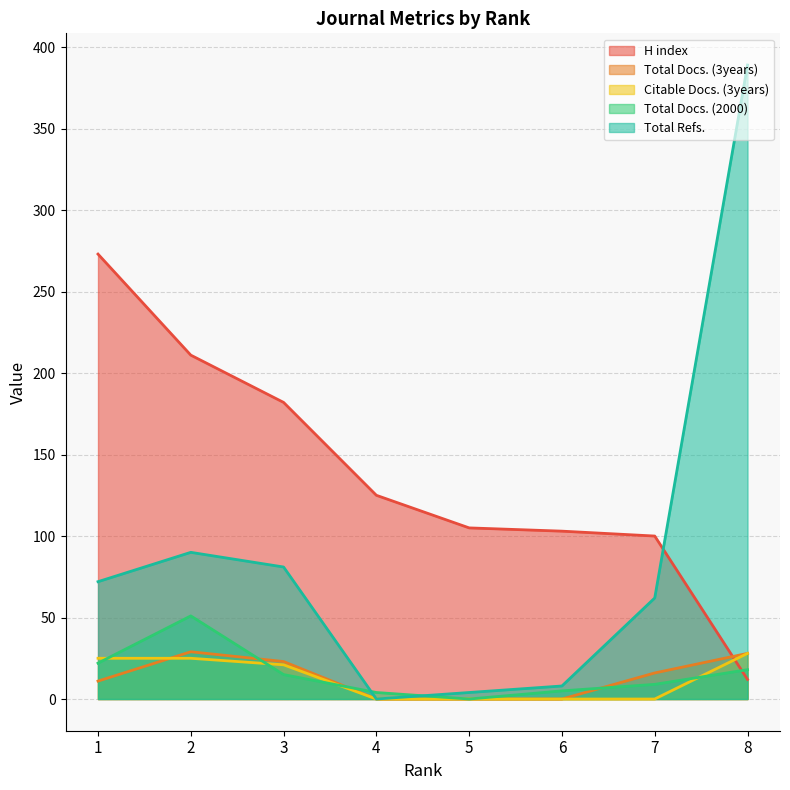

In Total Refs., how many points are lower than both neighbors (excluding endpoints)?

1